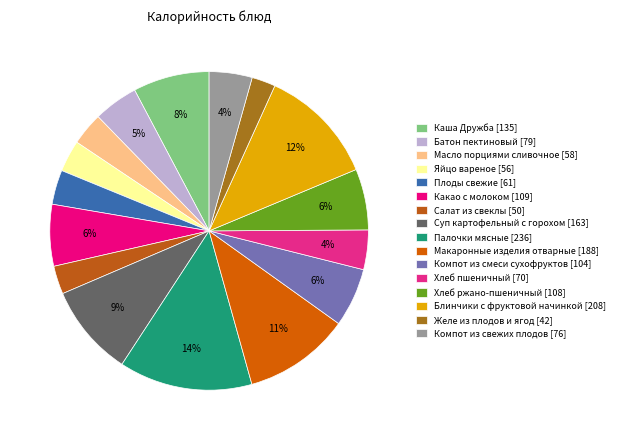

What is the change in value from Хлеб ржано-пшеничный to Блинчики с фруктовой начинкой?

+100